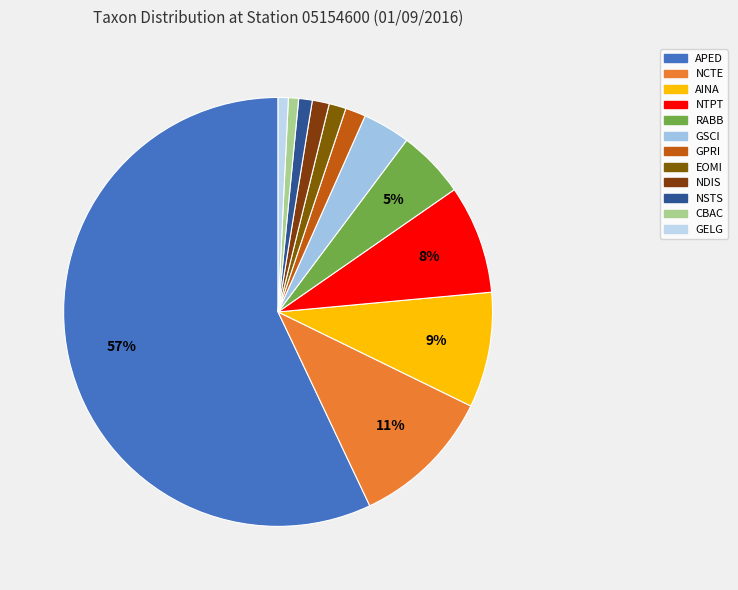

Does CBAC account for over 50% of the chart?

No